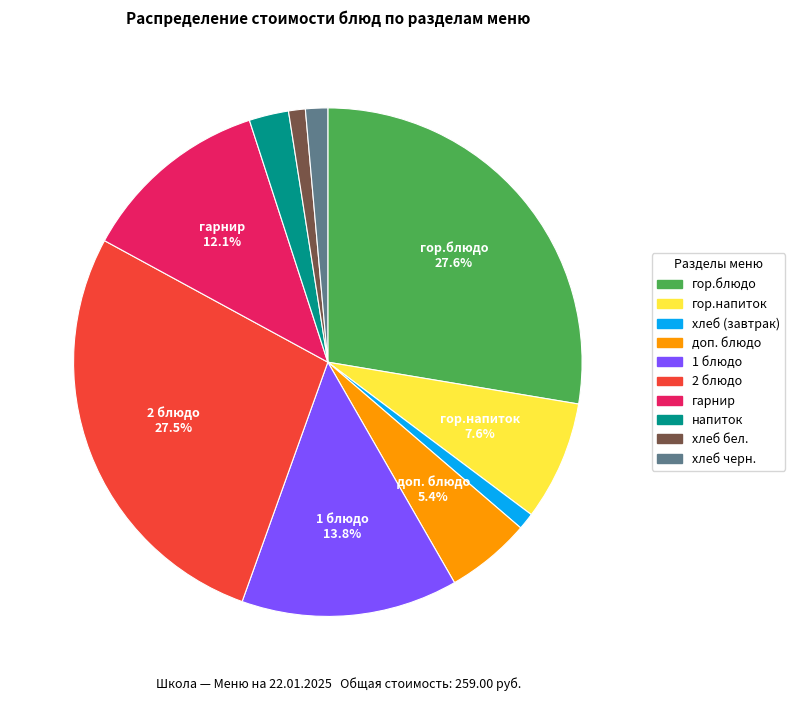

Between хлеб (завтрак) and 2 блюдо, which is larger?

2 блюдо